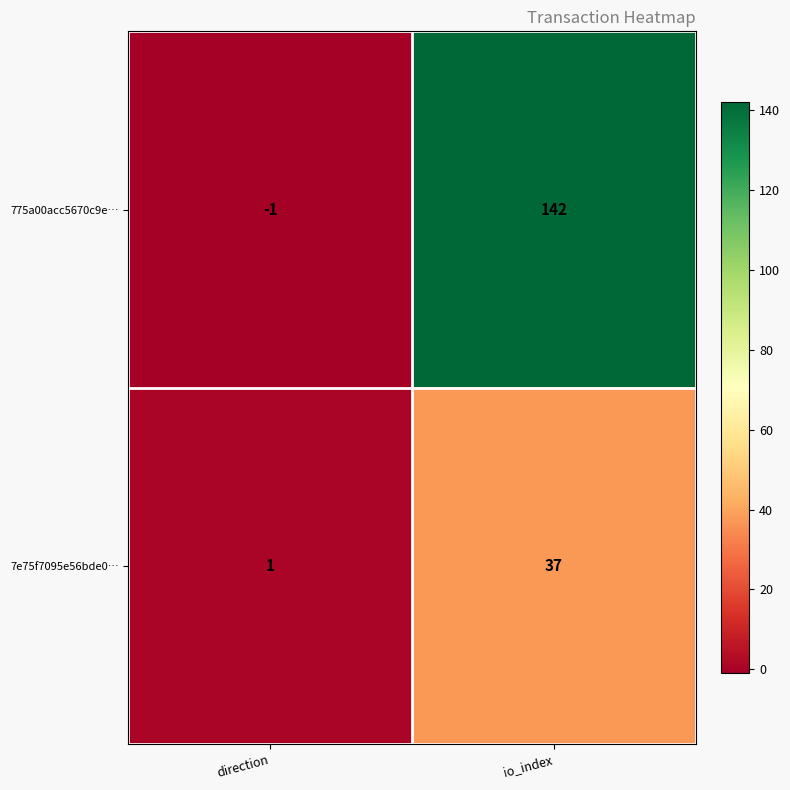

The 7e75f7095e56bde0… series shows 12 at io_index. True or false?

False